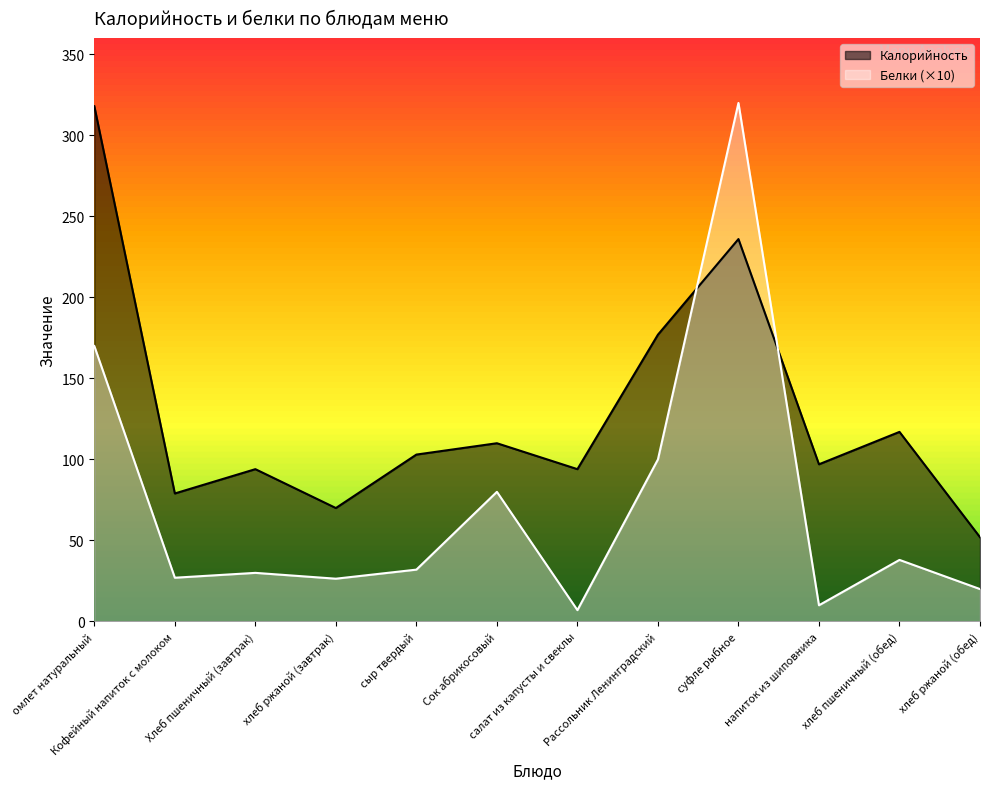

What is the difference between the maximum and minimum values in the Белки series?

313.0